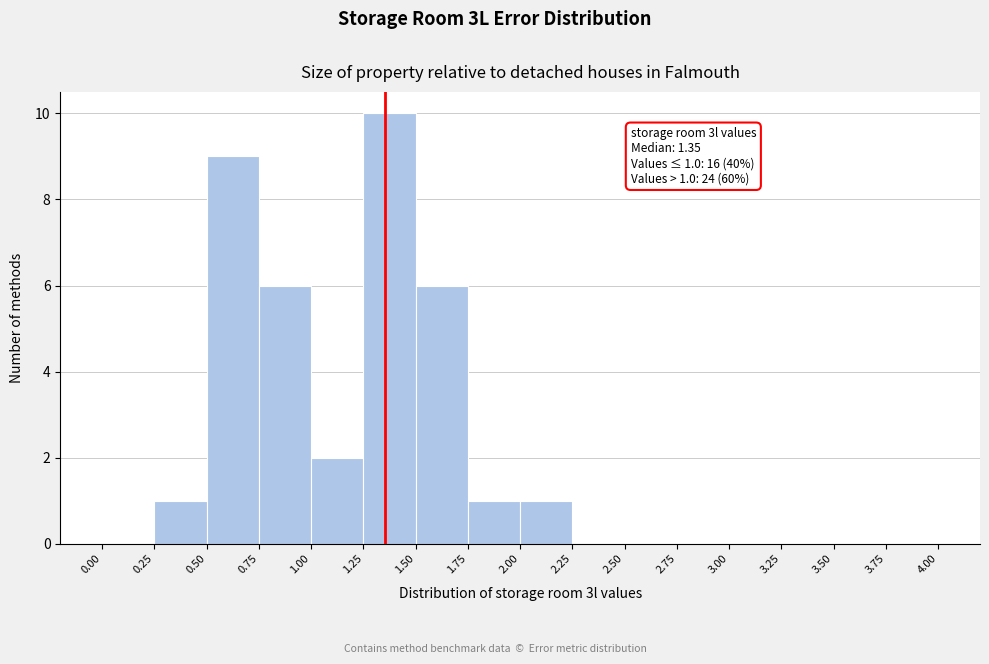

Which range on the x-axis has the tallest bar?

1.25 to 1.50